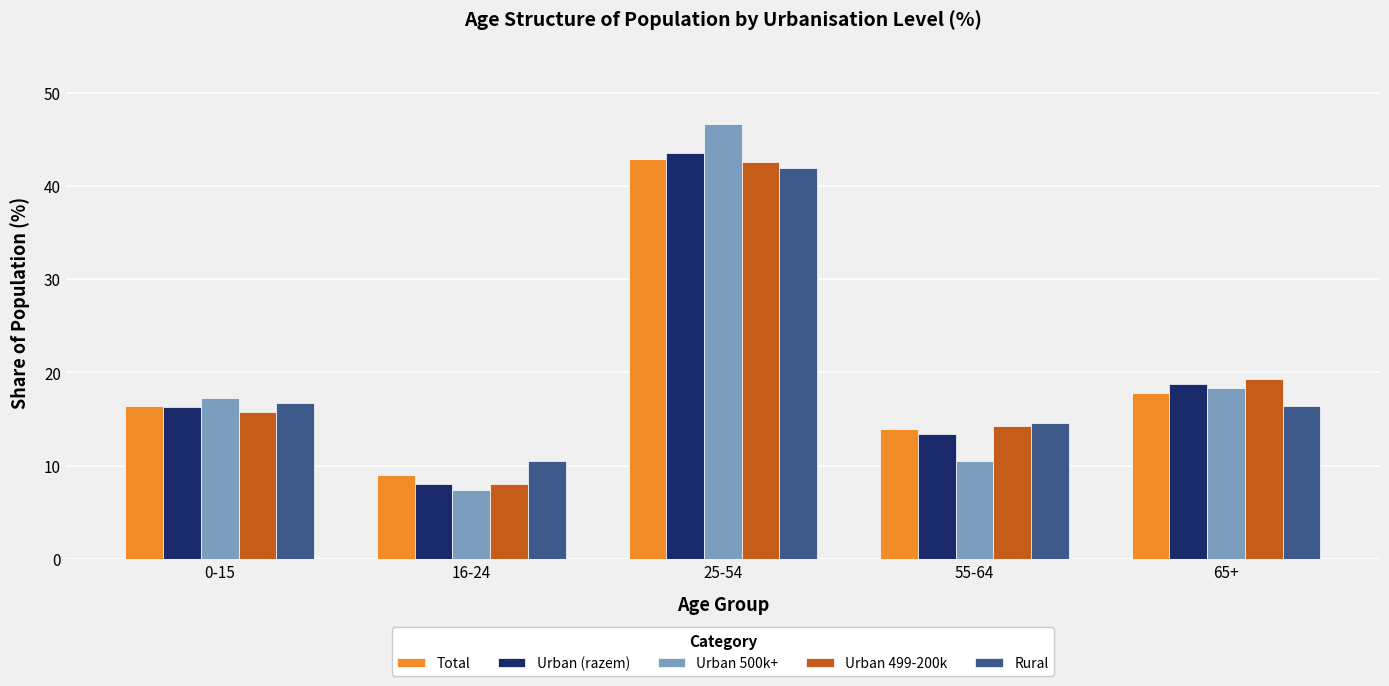

True or false: Urban (razem) has a value of 43.5 at 25-54.

True